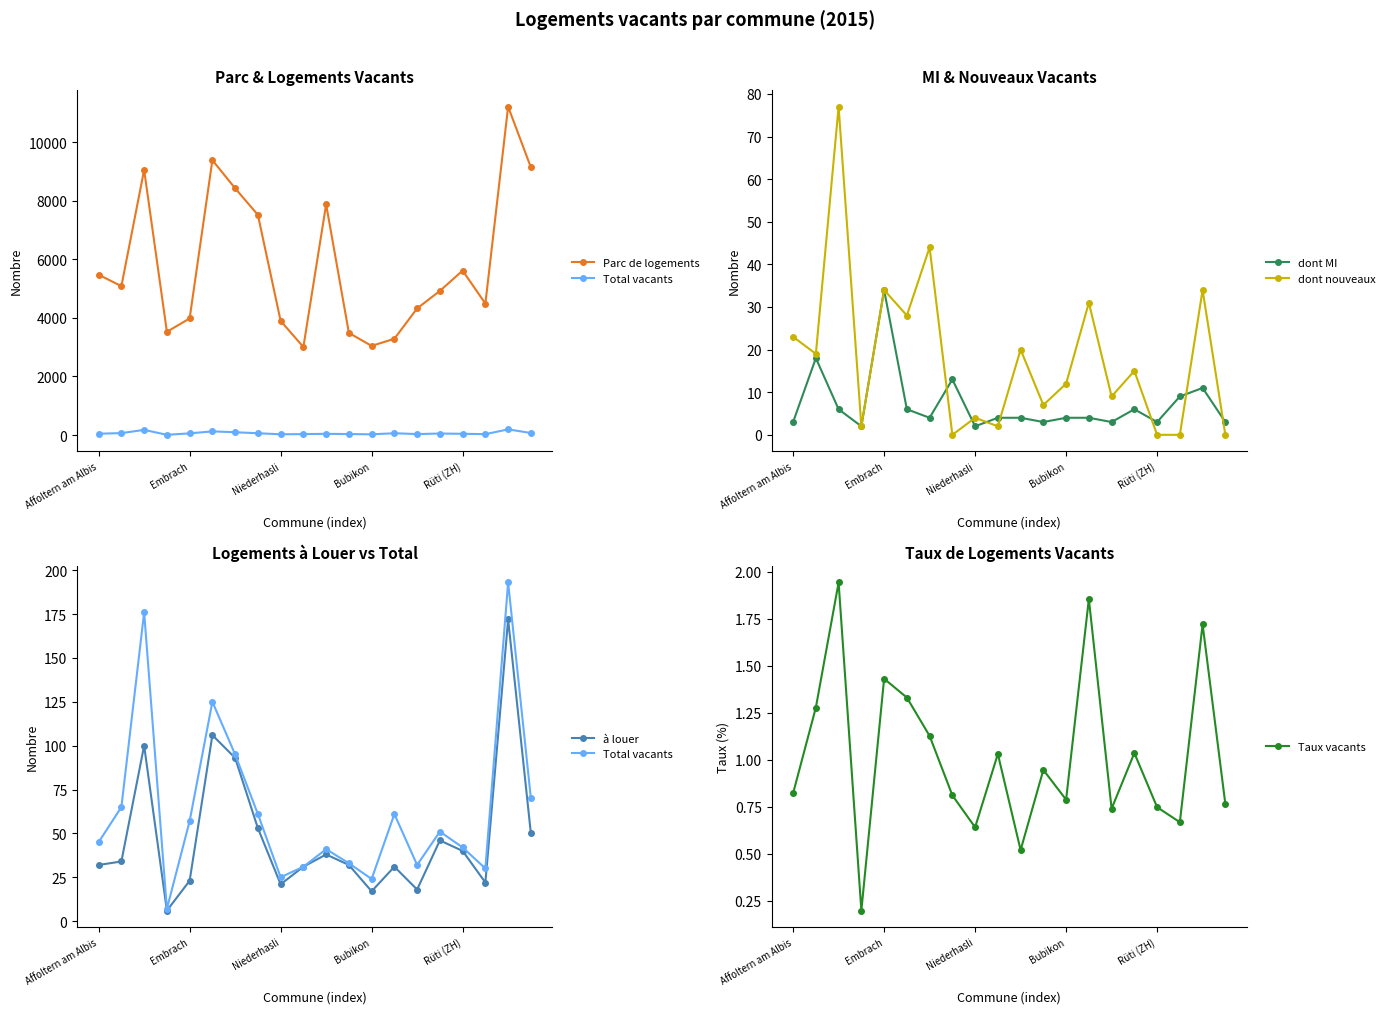

What is the difference between the dont MI values at Bubikon and Rüti (ZH)?

1